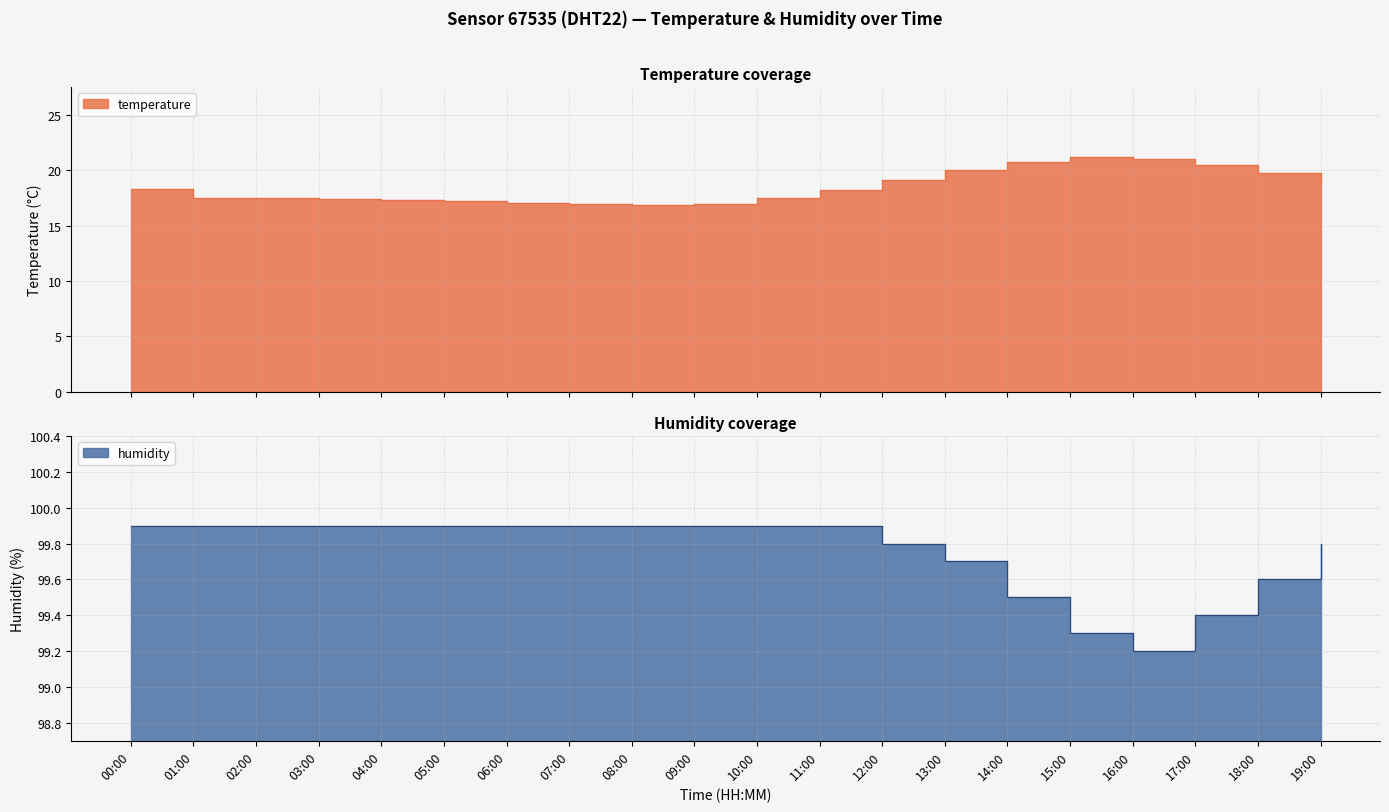

In temperature, how many points are higher than both neighbors (excluding endpoints)?

1